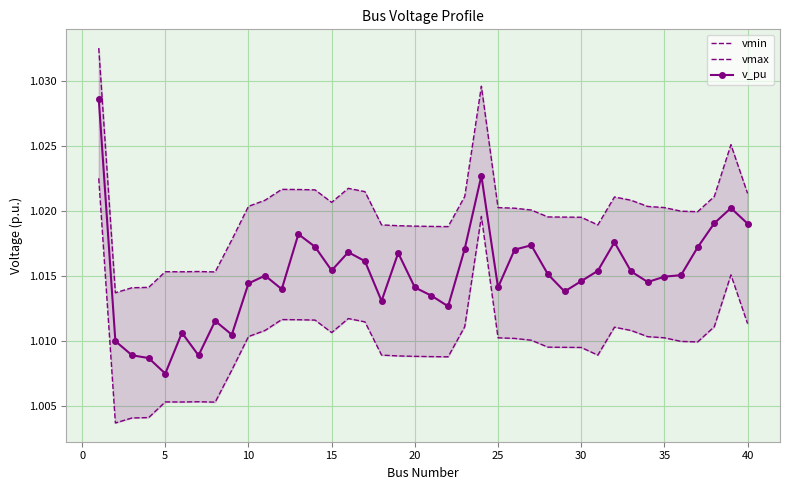

List the series in order of their overall mean, highest first.

vmax, v_pu, vmin